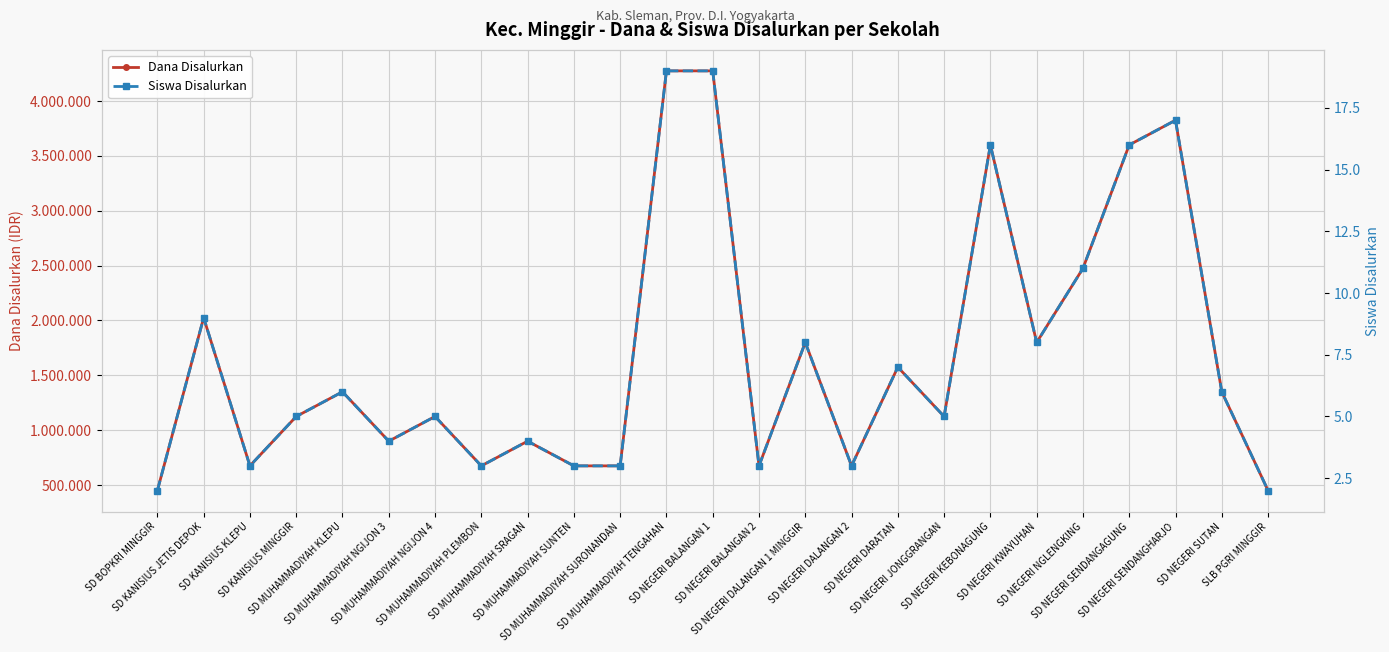

The Dana Disalurkan series shows 911693 at SD NEGERI DALANGAN 2. True or false?

False